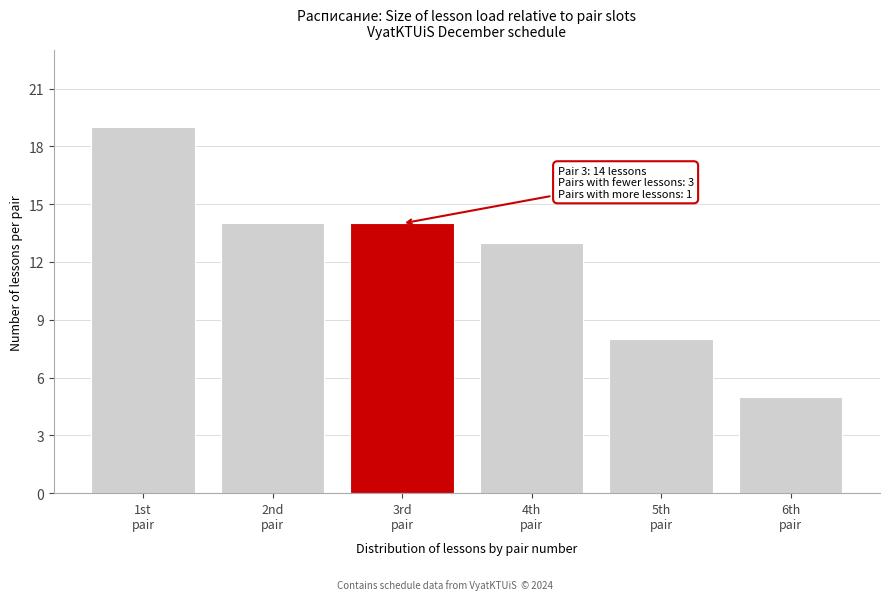

Reading left to right, what are all the values shown in this chart?

19	14	14	13	8	5